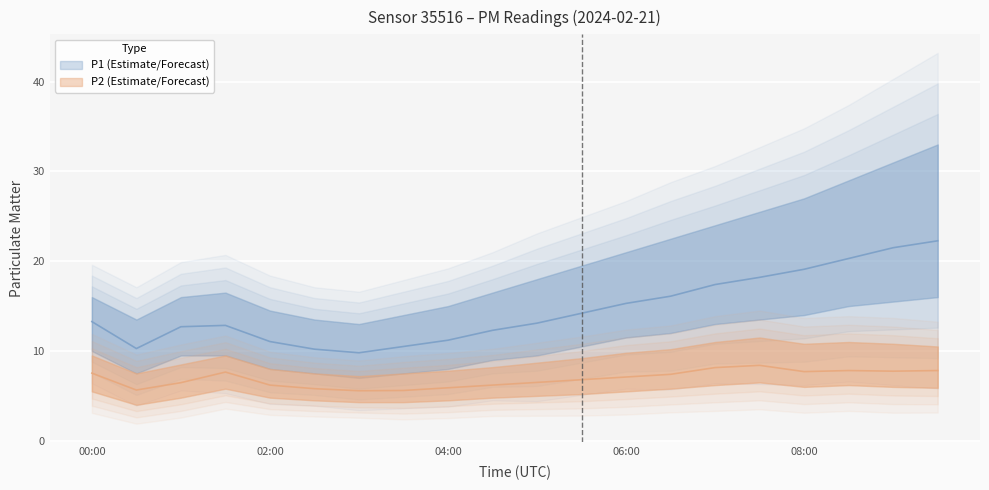

Reading left to right, what are all the values shown in this chart?

P1: 13.3	10.3	12.7	12.8	11.1	10.2	9.8	10.5	11.2	12.3	13.1	14.2	15.3	16.1	17.4	18.2	19.1	20.3	21.5	22.3
P2: 7.5	5.7	6.5	7.7	6.2	5.8	5.6	5.6	5.9	6.2	6.5	6.8	7.1	7.4	8.2	8.4	7.7	7.8	7.8	7.8